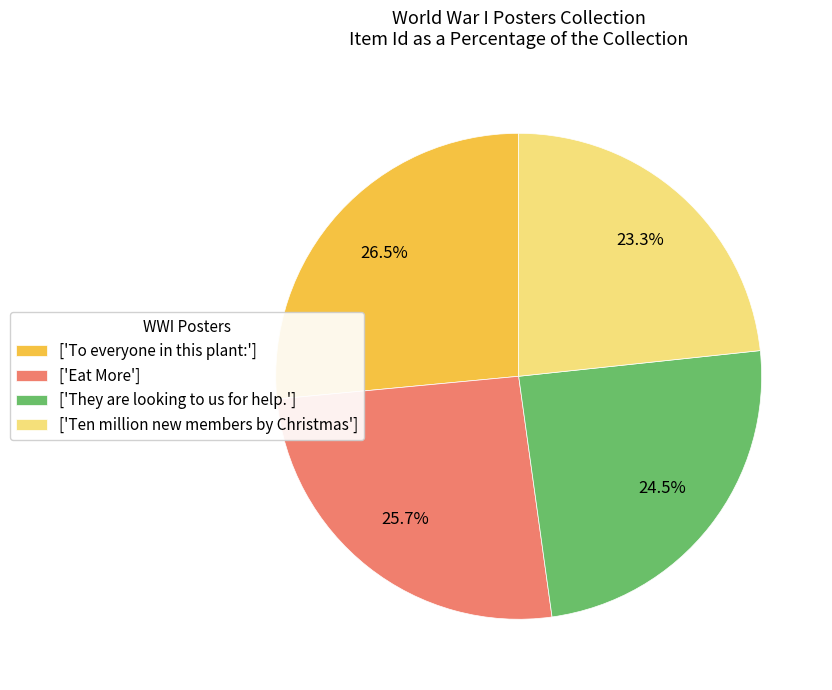

How many segments does this pie chart have?

4